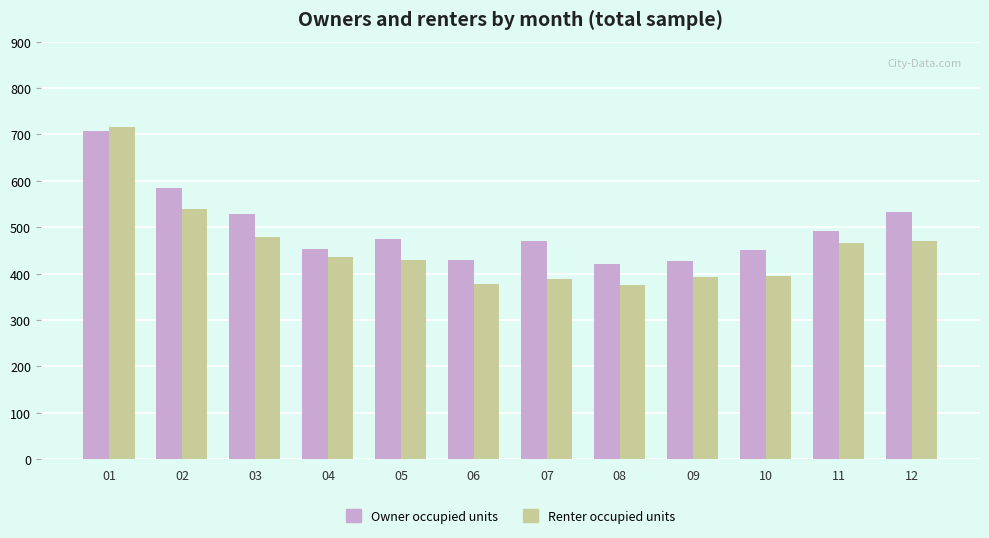

What is the value of the Owner occupied units bar at the 3rd from the left?

529